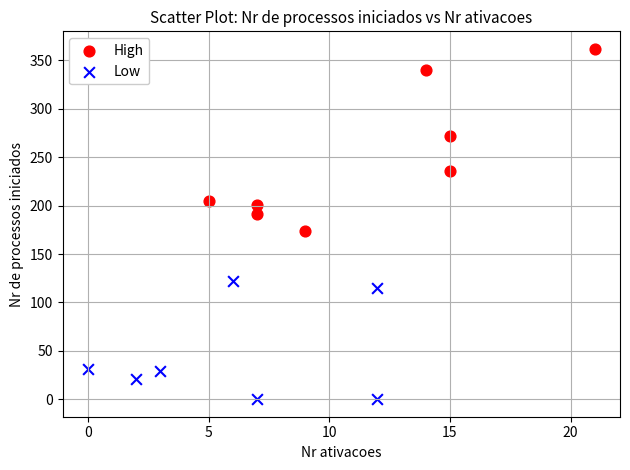

What are all the series names shown in the legend?

High, Low